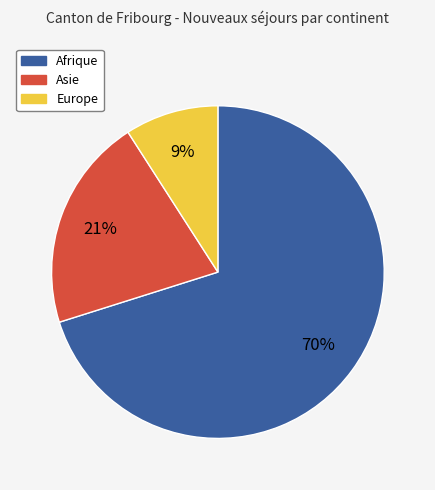

Is the sum of Asie and Afrique greater than half?

Yes